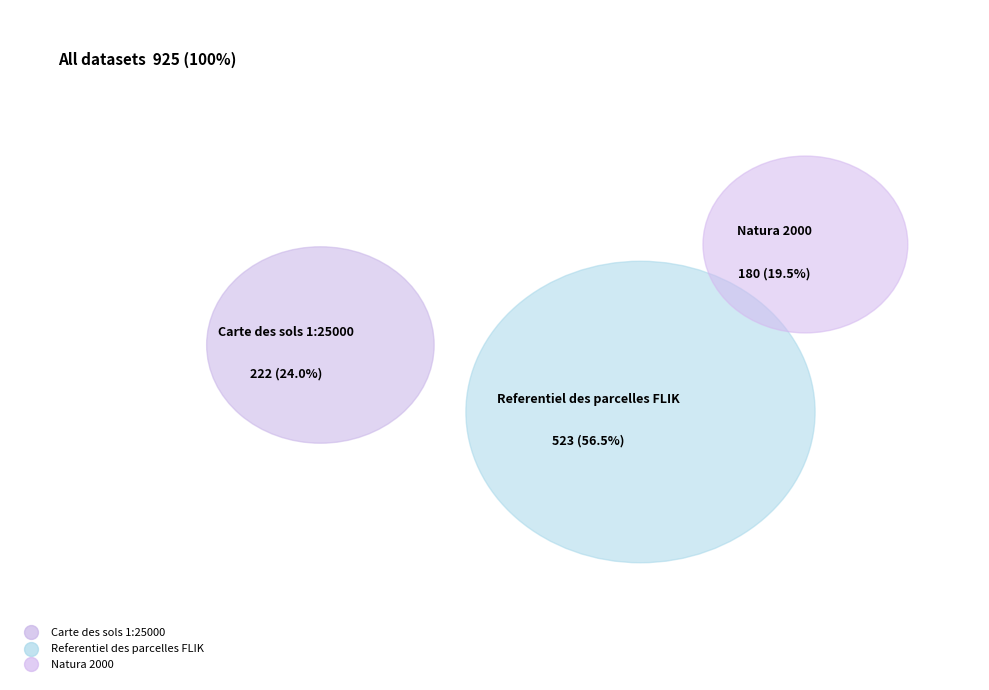

What portion of the pie excludes Carte des sols 1:25000?

76.0%